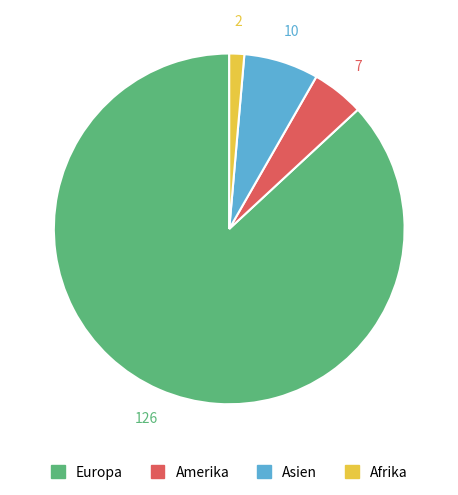

Which category has the smallest portion of the pie?

Afrika